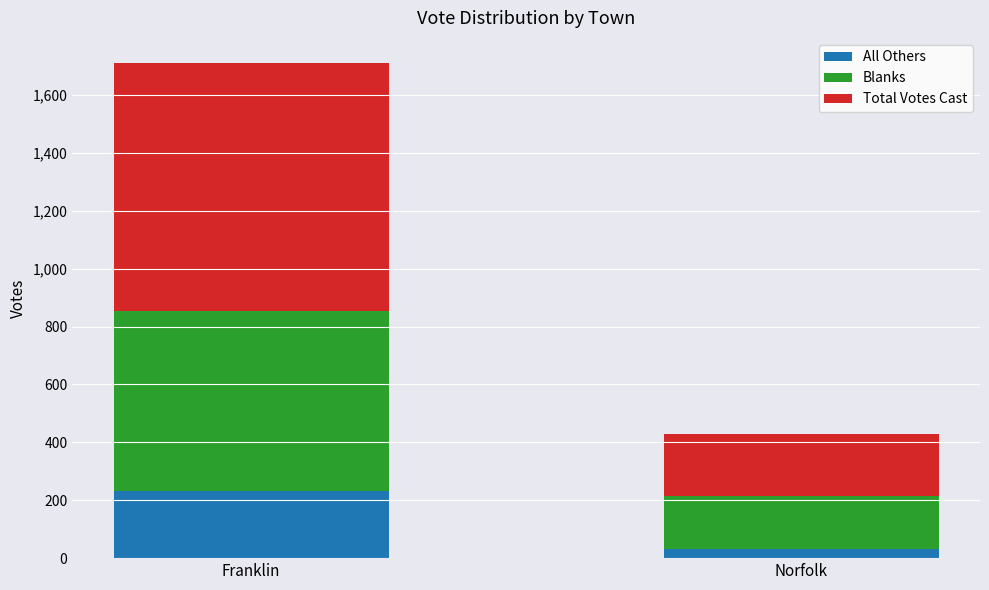

Rank the categories by All Others value from highest to lowest.

Franklin, Norfolk